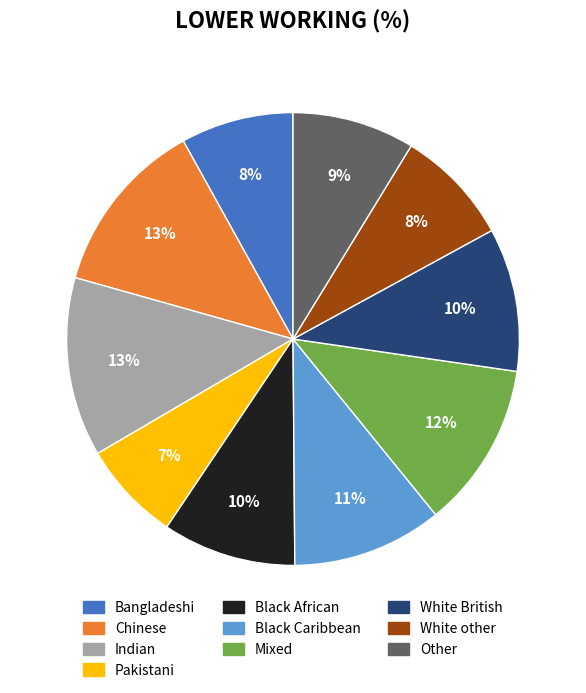

Is there any slice that represents more than half of the pie?

No